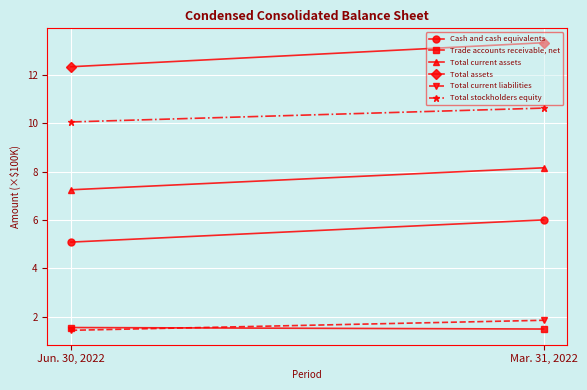

What is the value of the Total current assets point at the 2nd from the left?

8.2